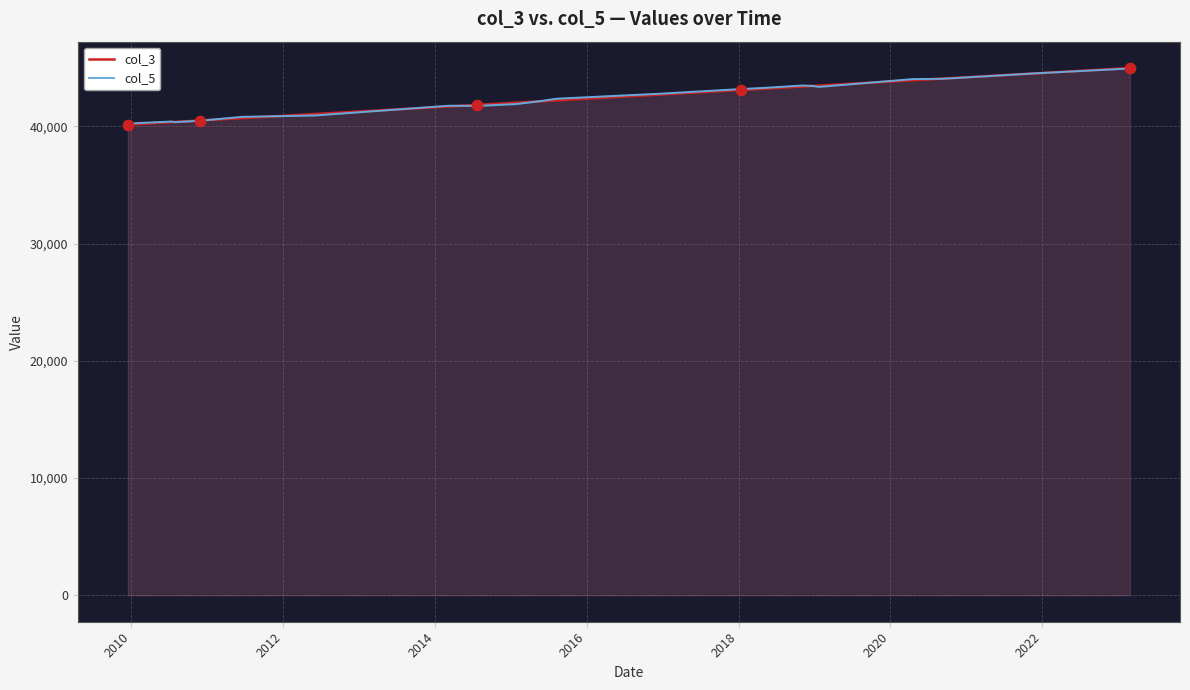

What is the greatest value displayed?

44984